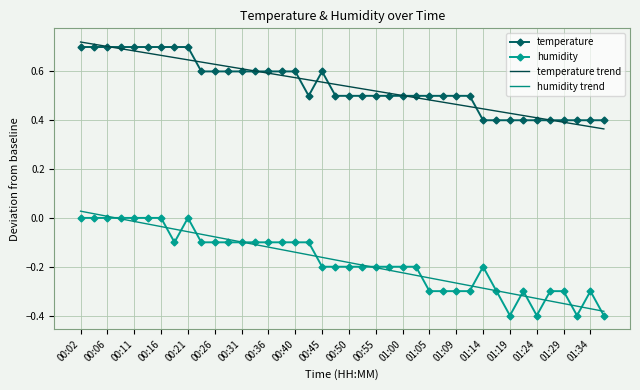

True or false: temperature and humidity trend cross at least once.

False